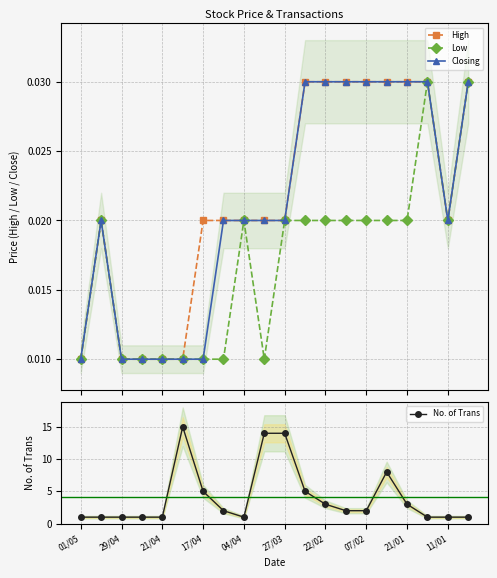

Reading left to right, extract all data points from this chart.

High: 0.0	0.0	0.0	0.0	0.0	0.0	0.0	0.0	0.0	0.0	0.0	0.0	0.0	0.0	0.0	0.0	0.0	0.0	0.0	0.0
Low: 0.0	0.0	0.0	0.0	0.0	0.0	0.0	0.0	0.0	0.0	0.0	0.0	0.0	0.0	0.0	0.0	0.0	0.0	0.0	0.0
Closing: 0.0	0.0	0.0	0.0	0.0	0.0	0.0	0.0	0.0	0.0	0.0	0.0	0.0	0.0	0.0	0.0	0.0	0.0	0.0	0.0
No. of Trans: 1.0	1.0	1.0	1.0	1.0	15.0	5.0	2.0	1.0	14.0	14.0	5.0	3.0	2.0	2.0	8.0	3.0	1.0	1.0	1.0